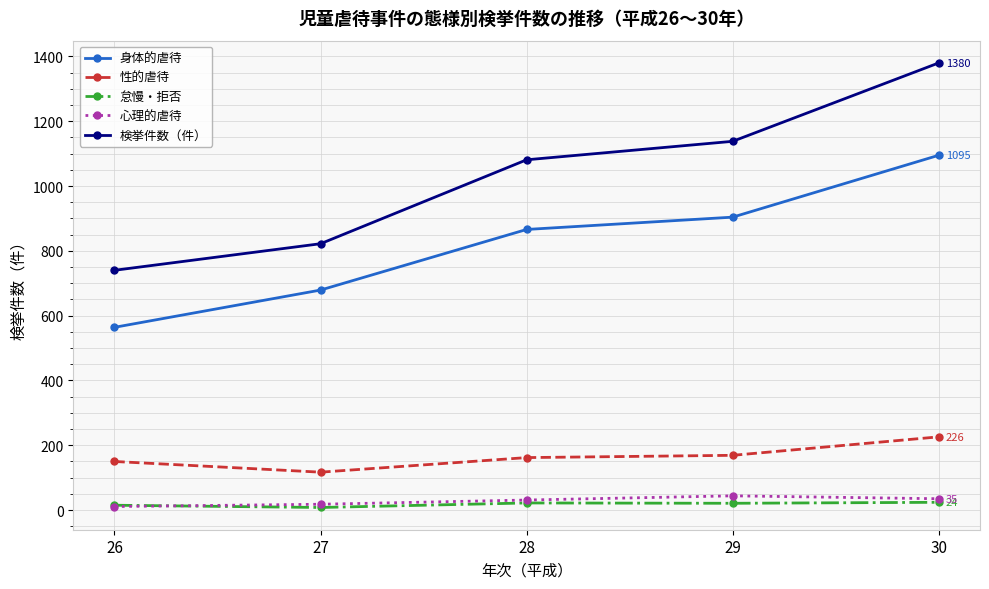

True or false: 検挙件数（件） has more than 1 points higher than both neighbors.

False